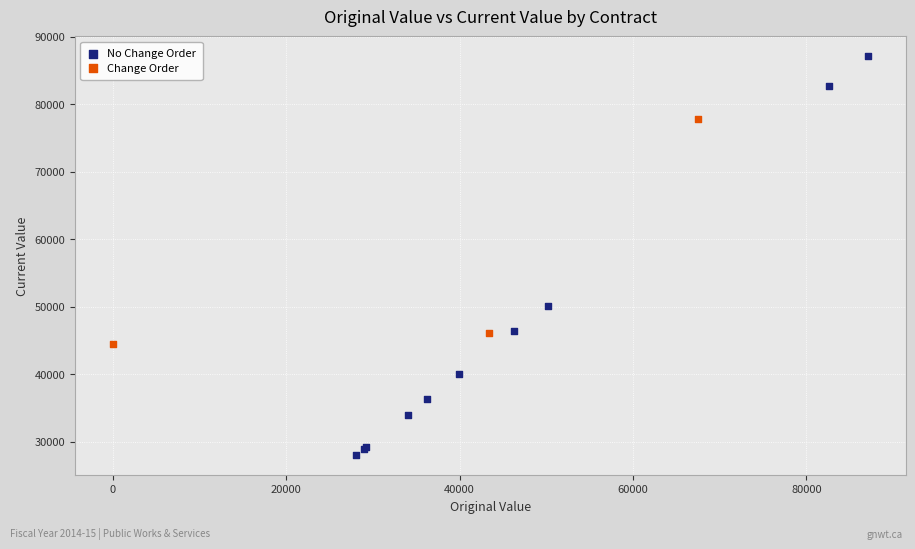

Which series contains the highest Y value?

No Change Order